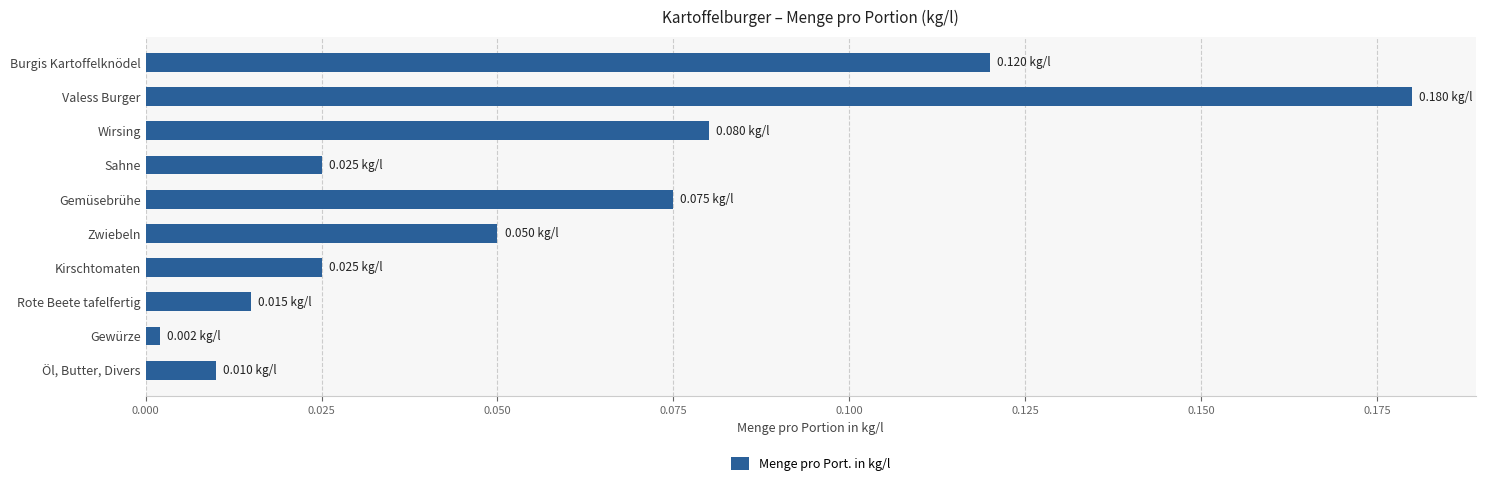

At which category does the chart reach its peak across all series?

Valess Burger